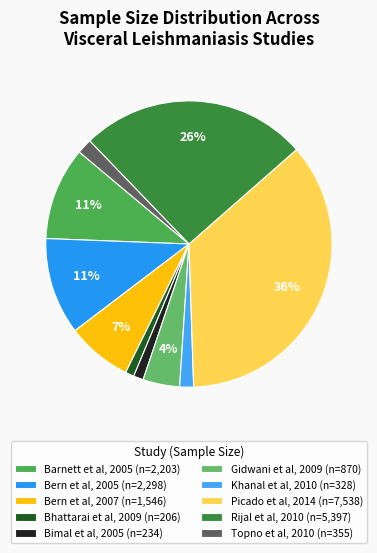

To the nearest percent, what percentage of the pie is Topno et al, 2010?

2%